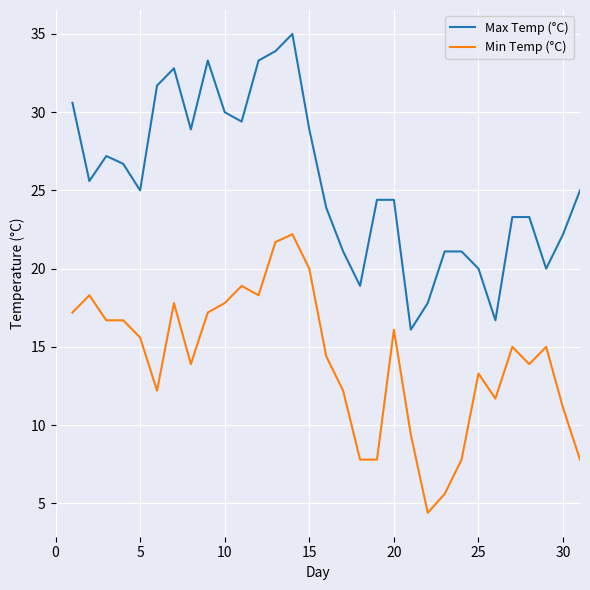

How many lines are shown in the chart?

2